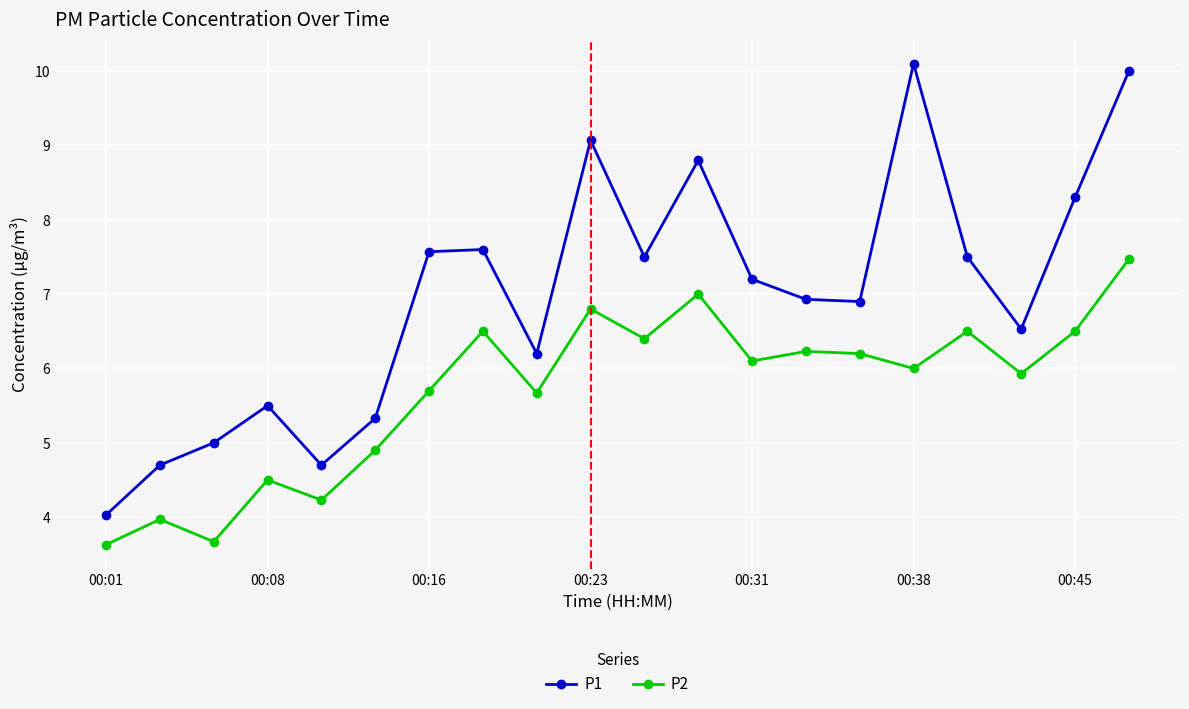

True or false: P1 and P2 cross at least once.

False